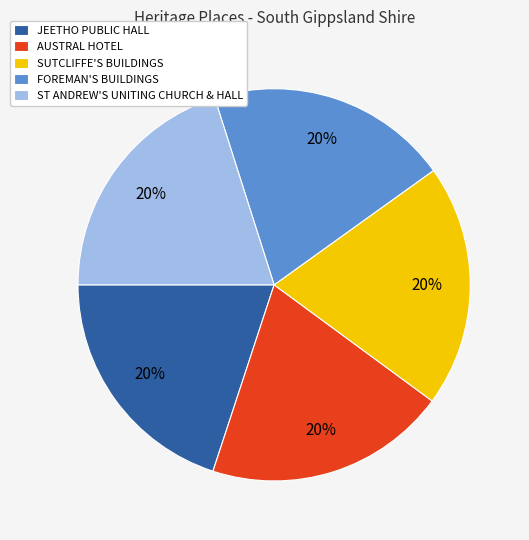

To the nearest percent, what is the average slice percentage?

20%